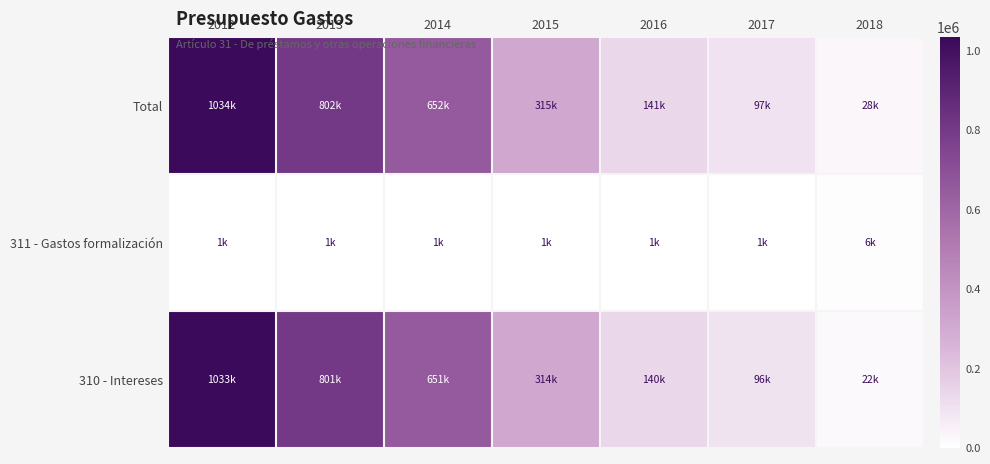

Reading right to left, list all the values displayed in this chart.

Total: 2018=28384	2017=97000	2016=140873	2015=315272	2014=652000	2013=802000	2012=1034000
311 - Gastos formalización: 2018=6000	2017=1000	2016=1000	2015=1000	2014=1000	2013=1000	2012=1000
310 - Intereses: 2018=22384	2017=96000	2016=139873	2015=314272	2014=651000	2013=801000	2012=1033000